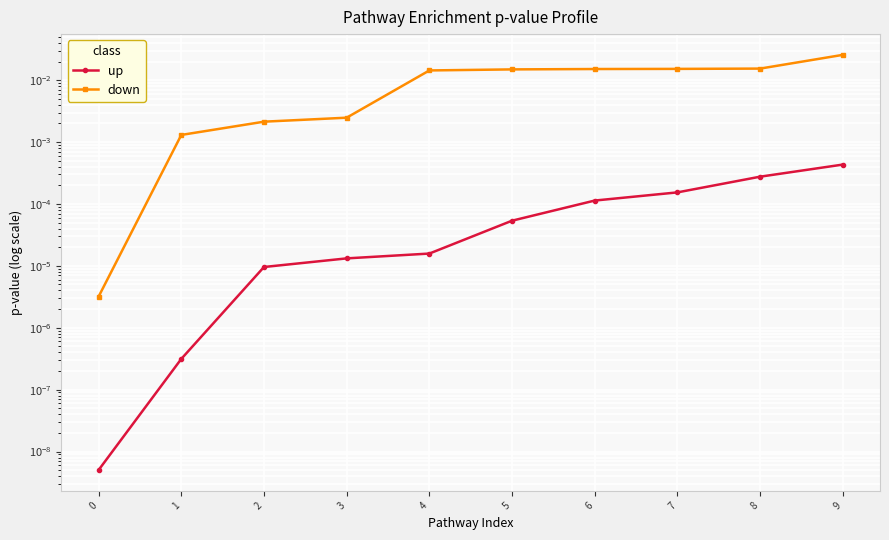

True or false: up and down intersect in this chart.

False